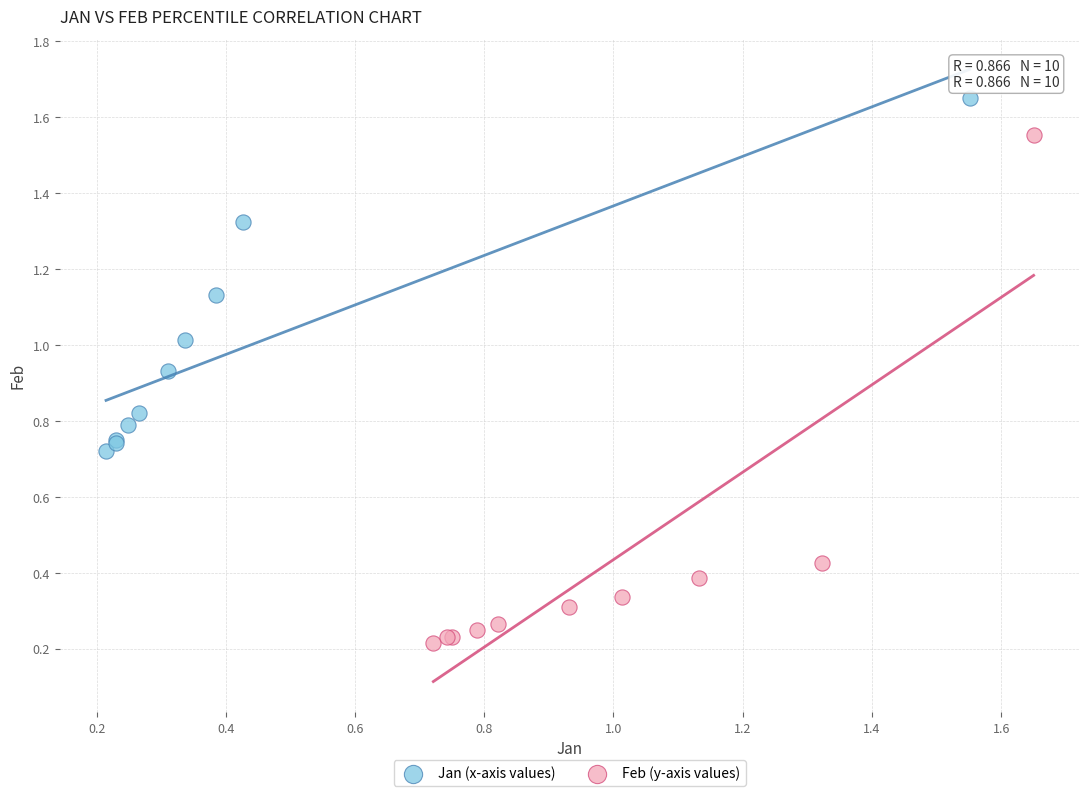

Which series contains the highest Y value?

Jan (x-axis values)